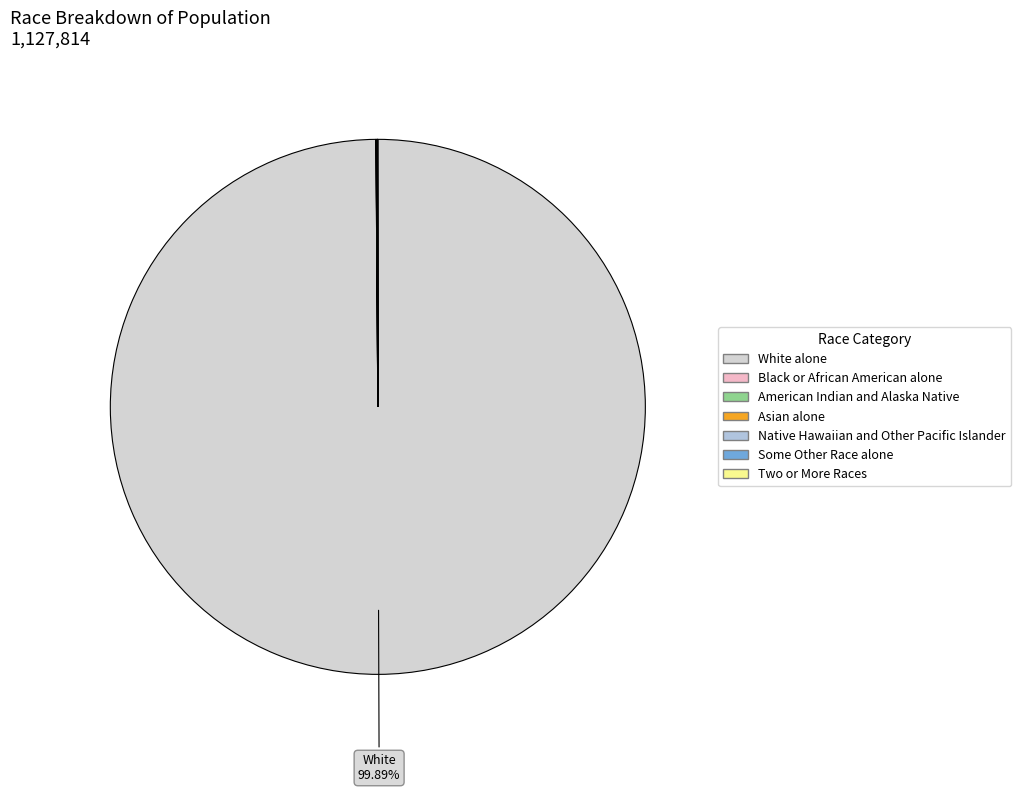

What is the largest slice in the pie chart?

White alone